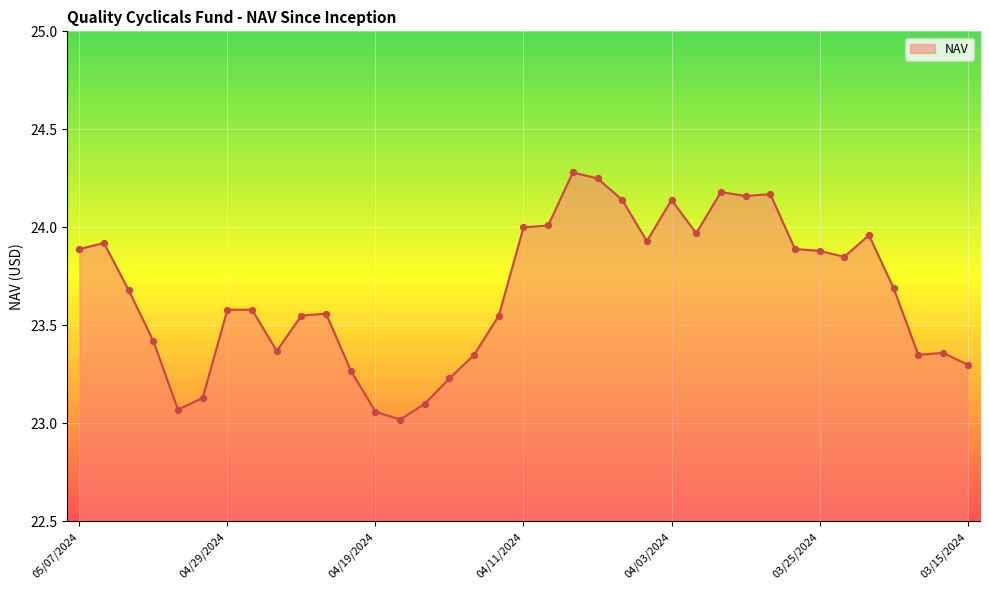

What is the difference between the maximum and minimum values?

1.3